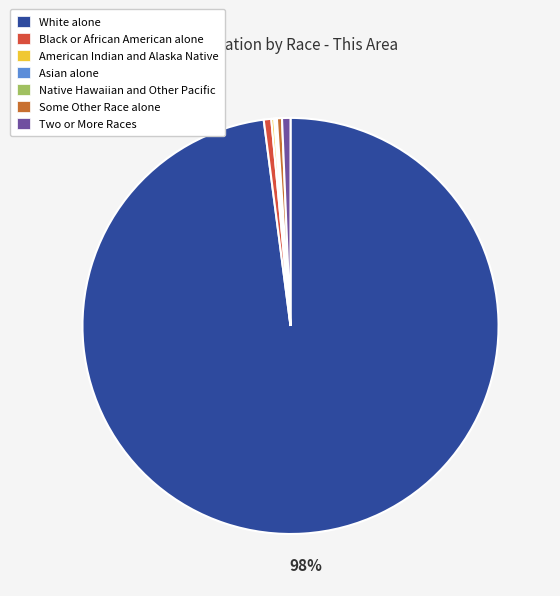

Which category has the biggest portion of the pie?

White alone